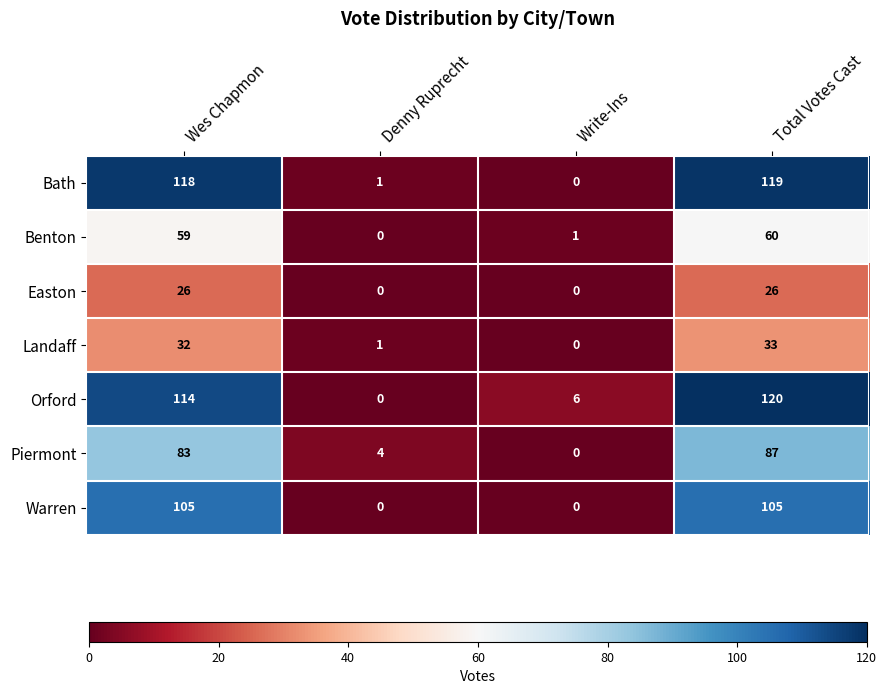

How many Easton values are between 0 and 26?

4